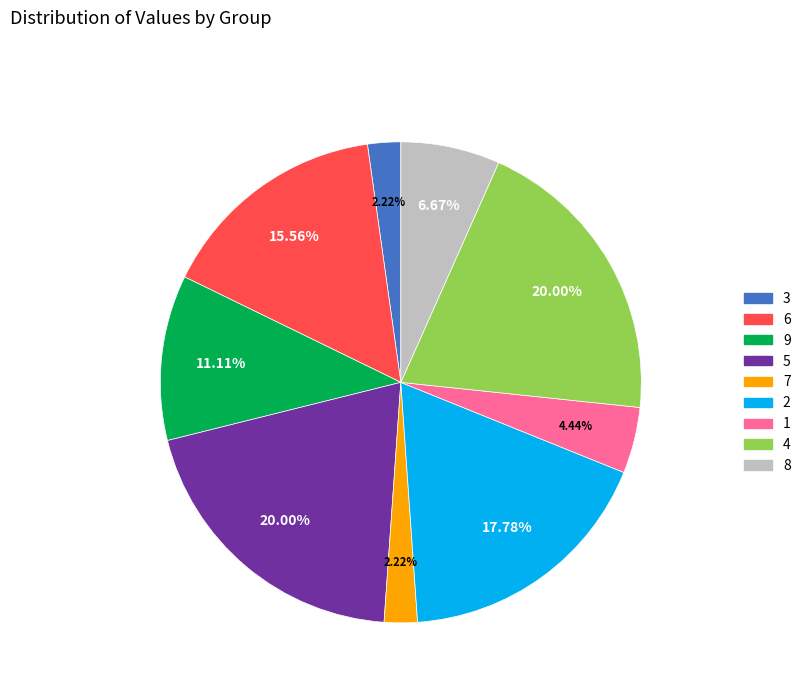

Is there any slice that represents more than half of the pie?

No